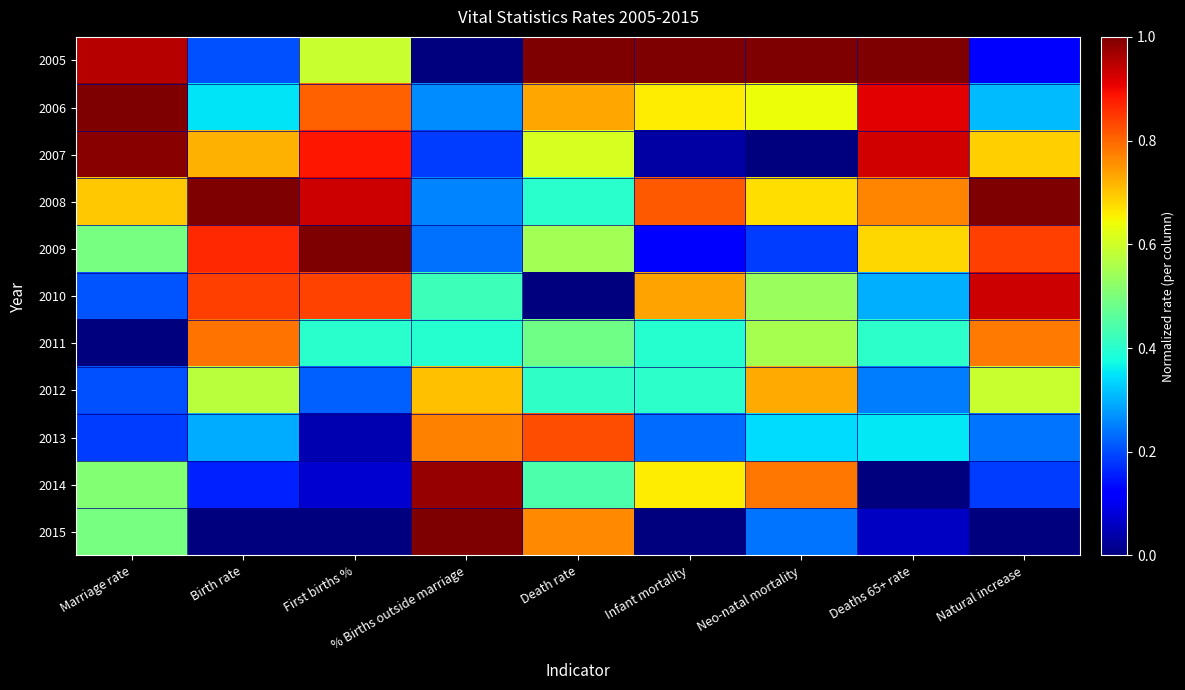

Between Death rate and Infant mortality, which series saw the biggest shift?

2015